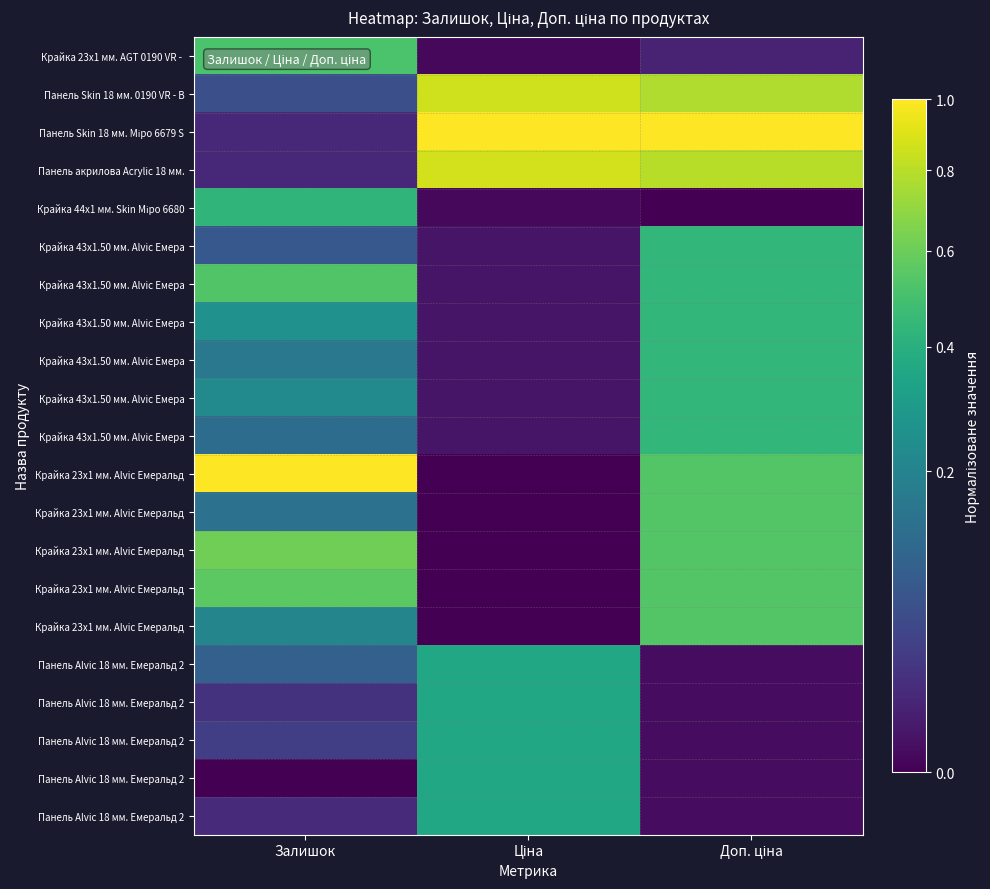

Which category has the highest value across all series?

Ціна